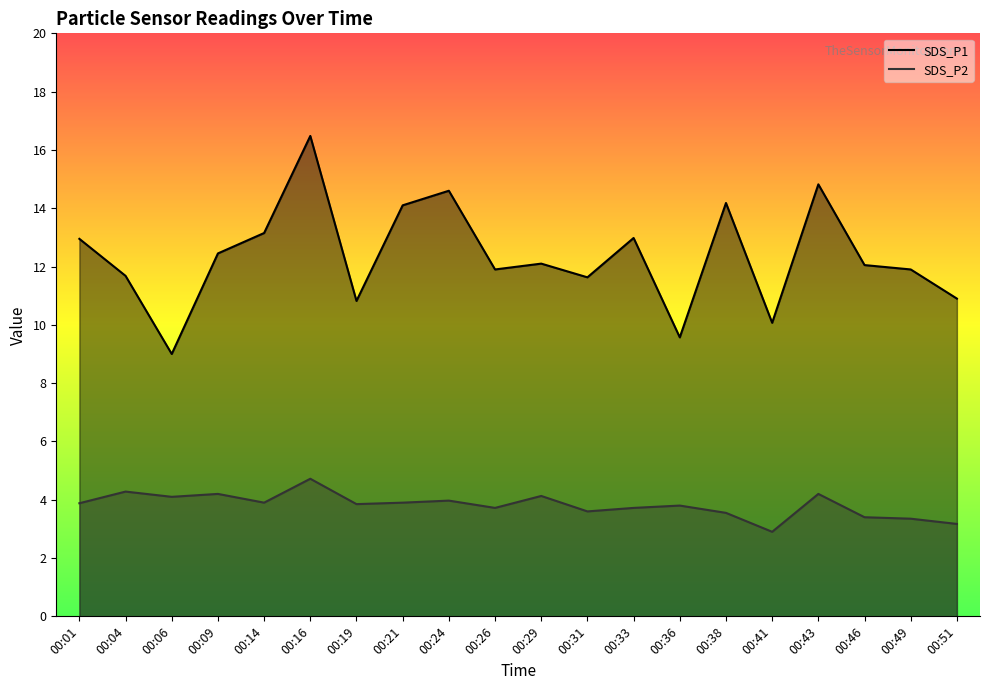

Rank the categories by SDS_P2 value from highest to lowest.

00:16, 00:04, 00:09, 00:43, 00:29, 00:06, 00:24, 00:14, 00:21, 00:01, 00:19, 00:36, 00:26, 00:33, 00:31, 00:38, 00:46, 00:49, 00:51, 00:41